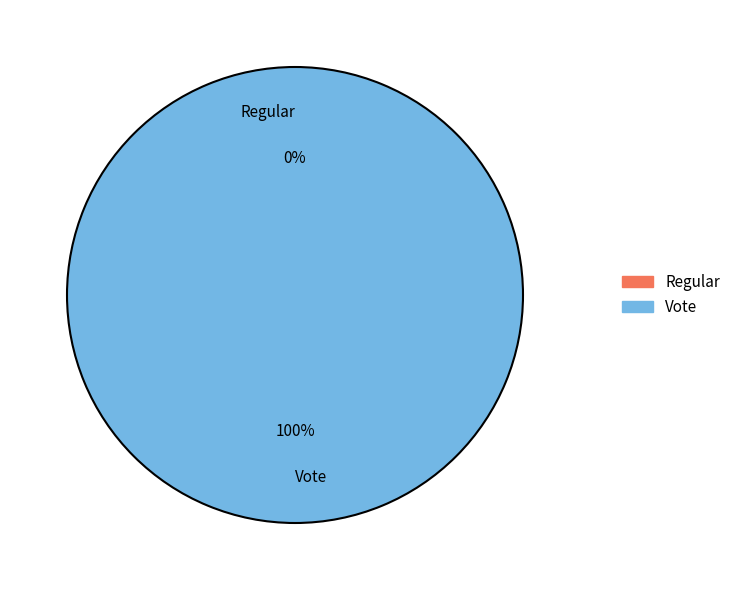

True or false: Regular accounts for 0% of the total.

True